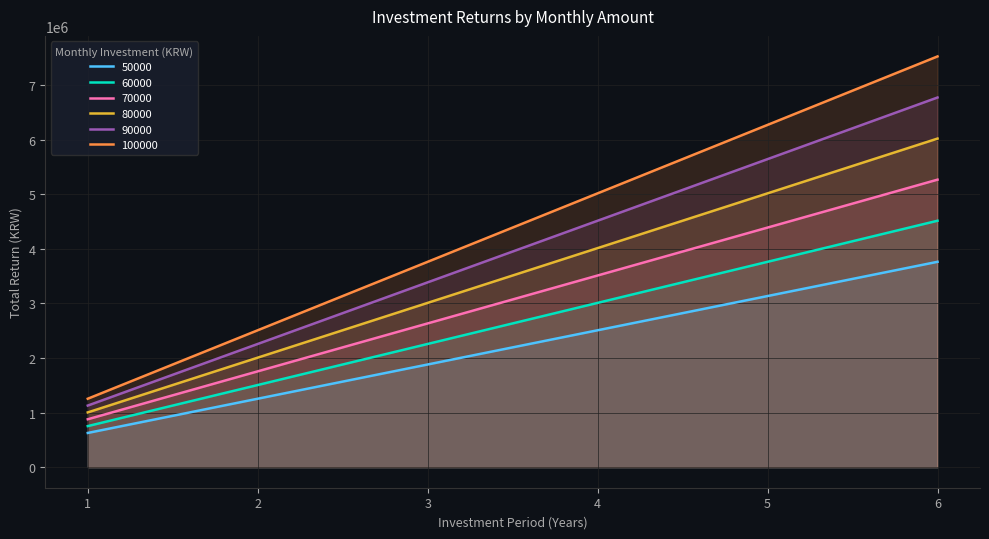

How many lines are shown in the chart?

6